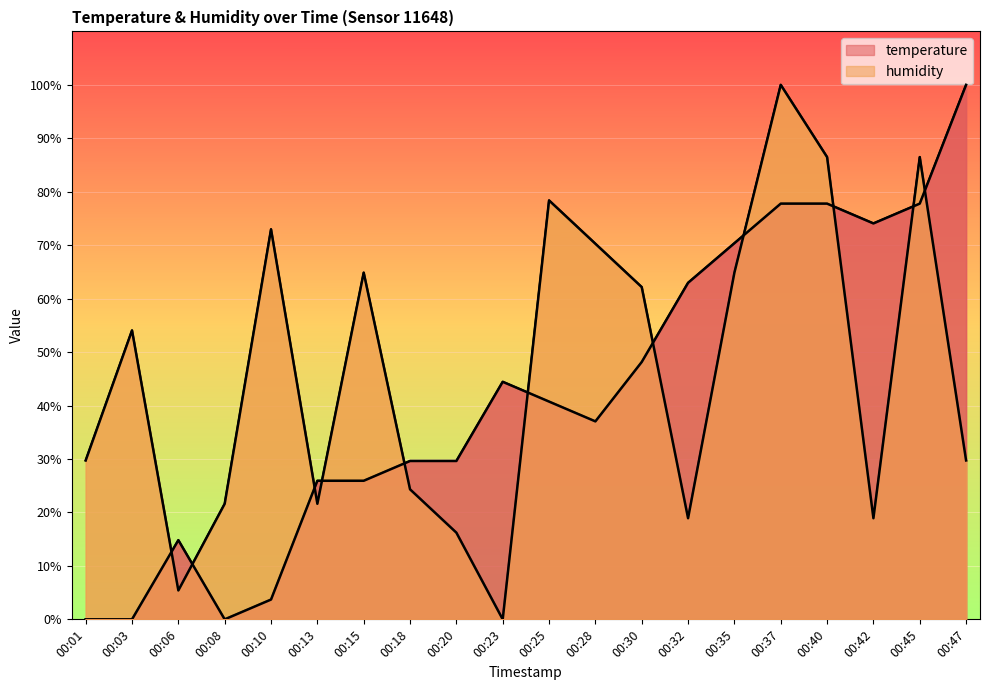

What is the value of the humidity point at the 14th from the left?

18.9